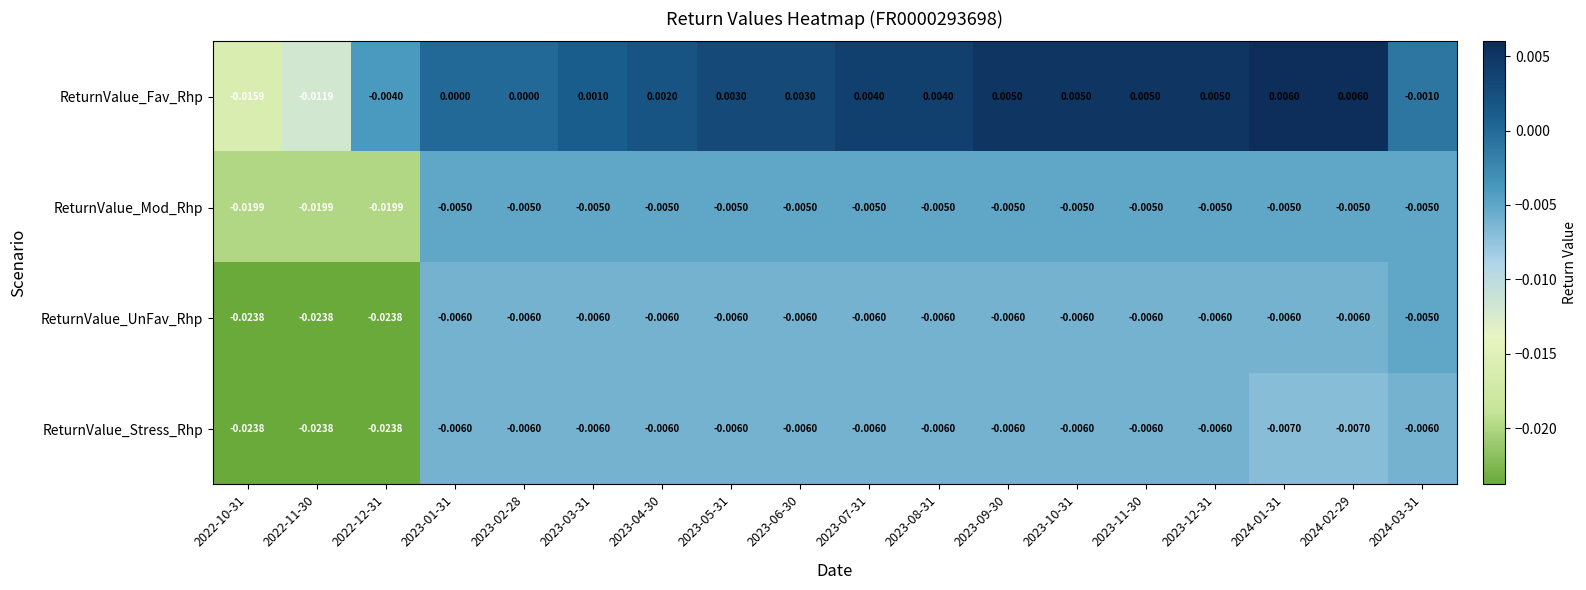

Which series has the largest range (max minus min)?

ReturnValue_Fav_Rhp